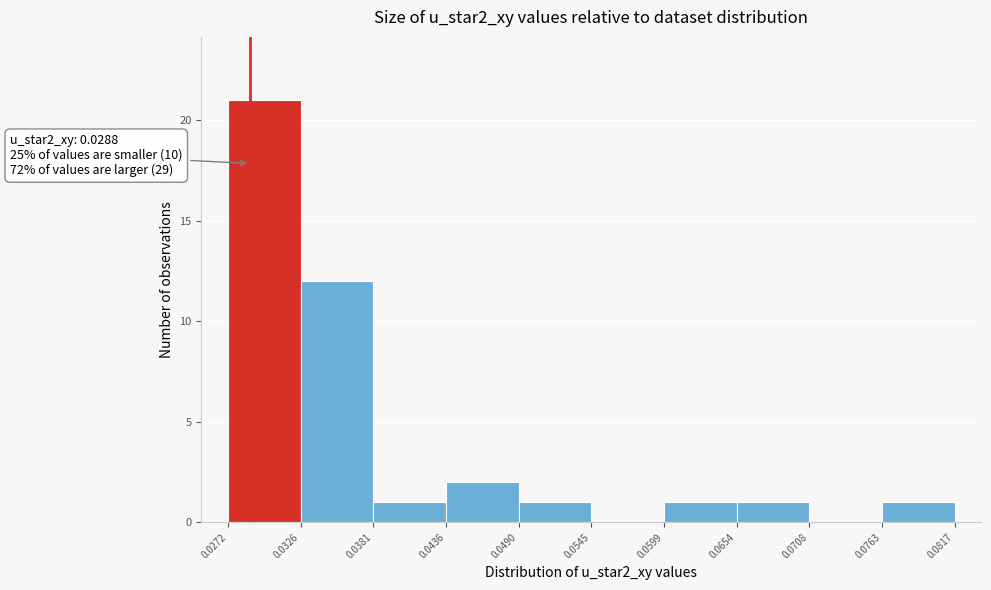

Over which range of the x-axis is the bar tallest?

0.0272 to 0.0326